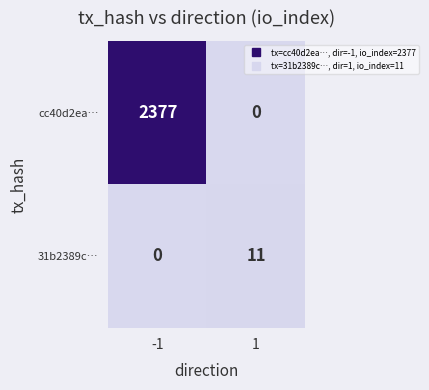

How many positive values does the 31b2389c… series have?

1